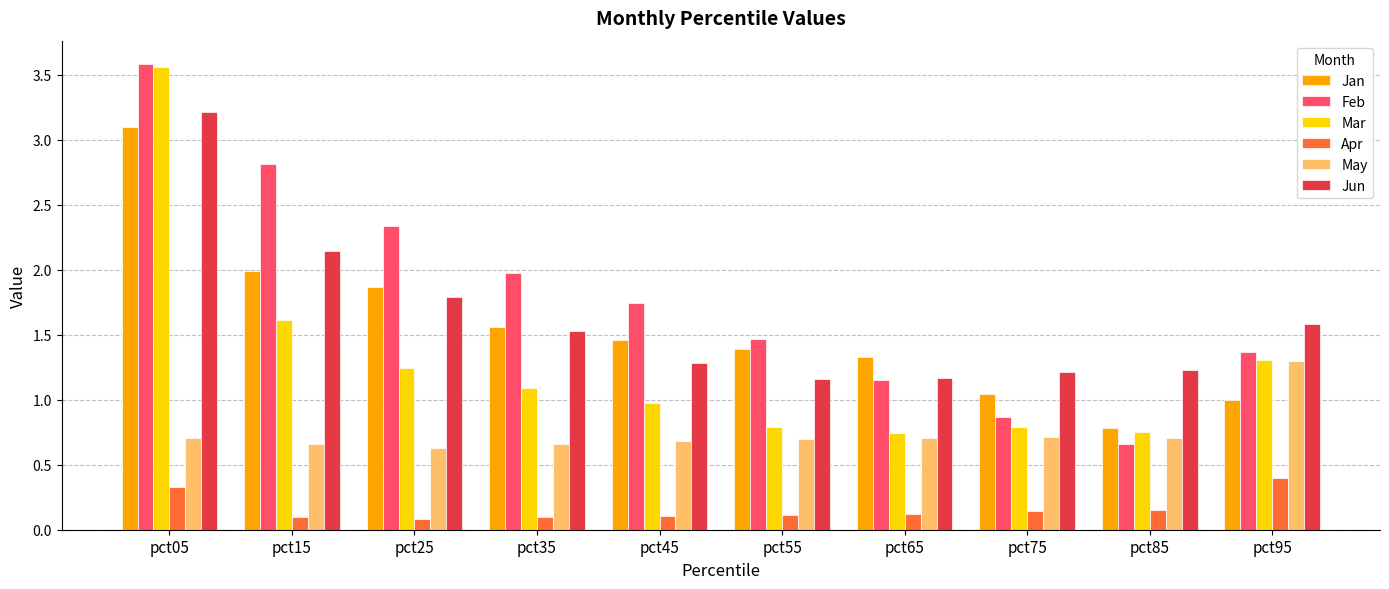

What is the difference between the maximum and second lowest values in the May series?

0.6